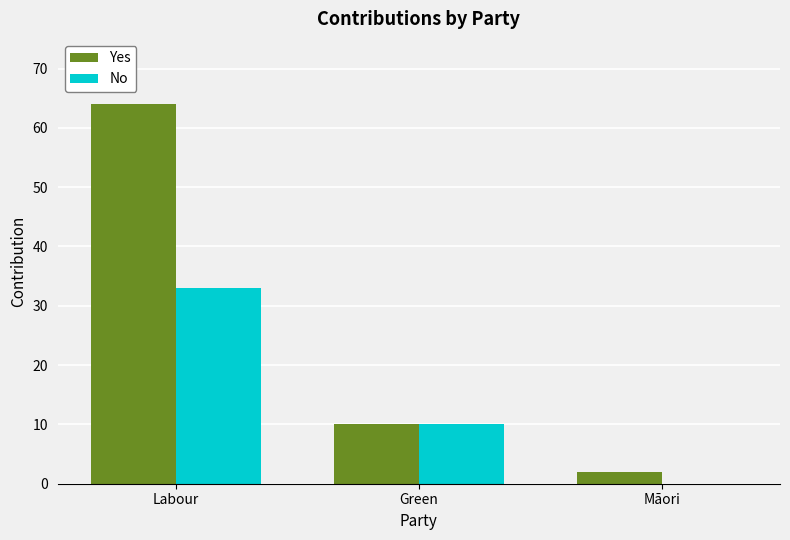

What is the sum of all No values?

43